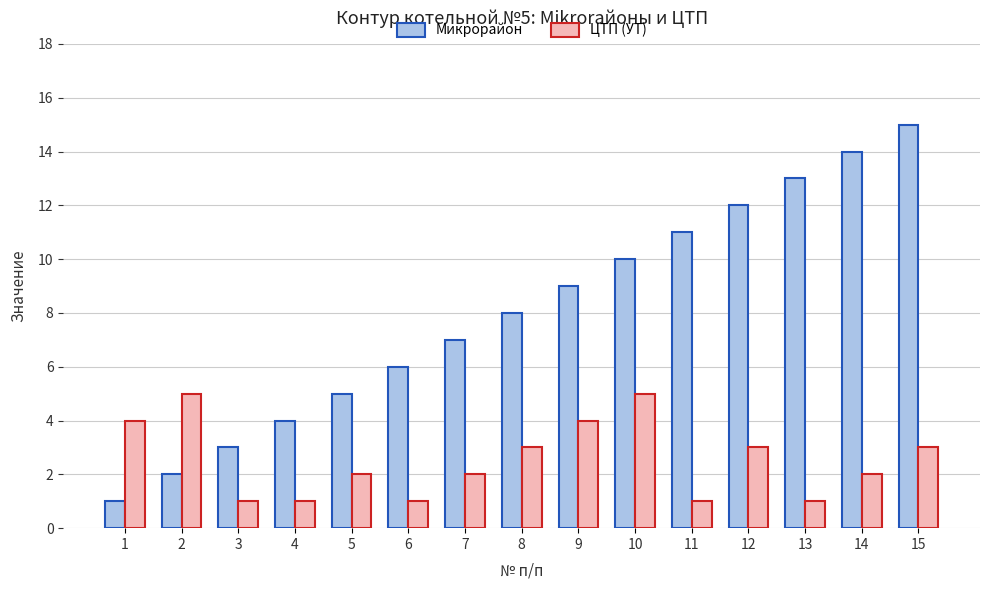

Where is Микрорайон nearest to the value 8?

8